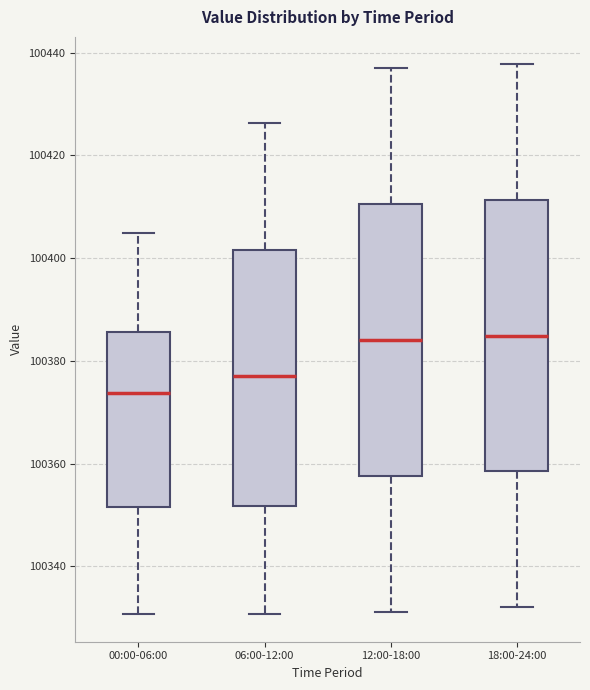

Reading left to right, read every box against the y-axis: the position of its median line, the range the box covers, and the ends of its whiskers. The values are not printed on the chart, so give them approximately, as read against the axis.

00:00-06:00: median 100374, box 100352 to 100386, whiskers 100330 to 100404
06:00-12:00: median 100378, box 100352 to 100402, whiskers 100330 to 100426
12:00-18:00: median 100384, box 100358 to 100410, whiskers 100332 to 100436
18:00-24:00: median 100384, box 100358 to 100412, whiskers 100332 to 100438